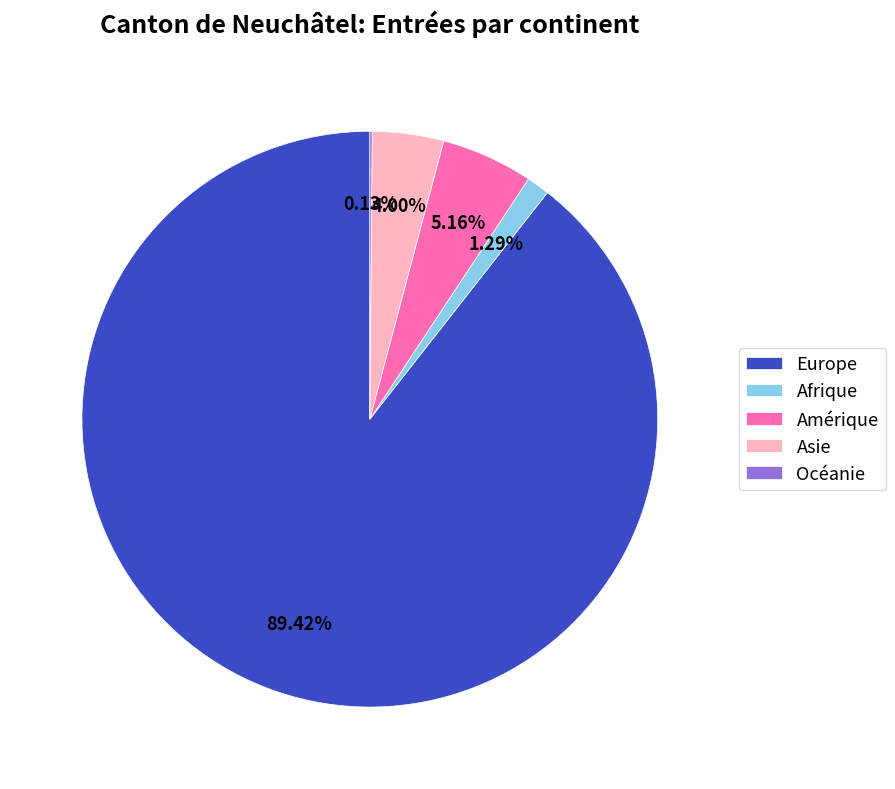

Which slice represents more than half of the pie?

Europe